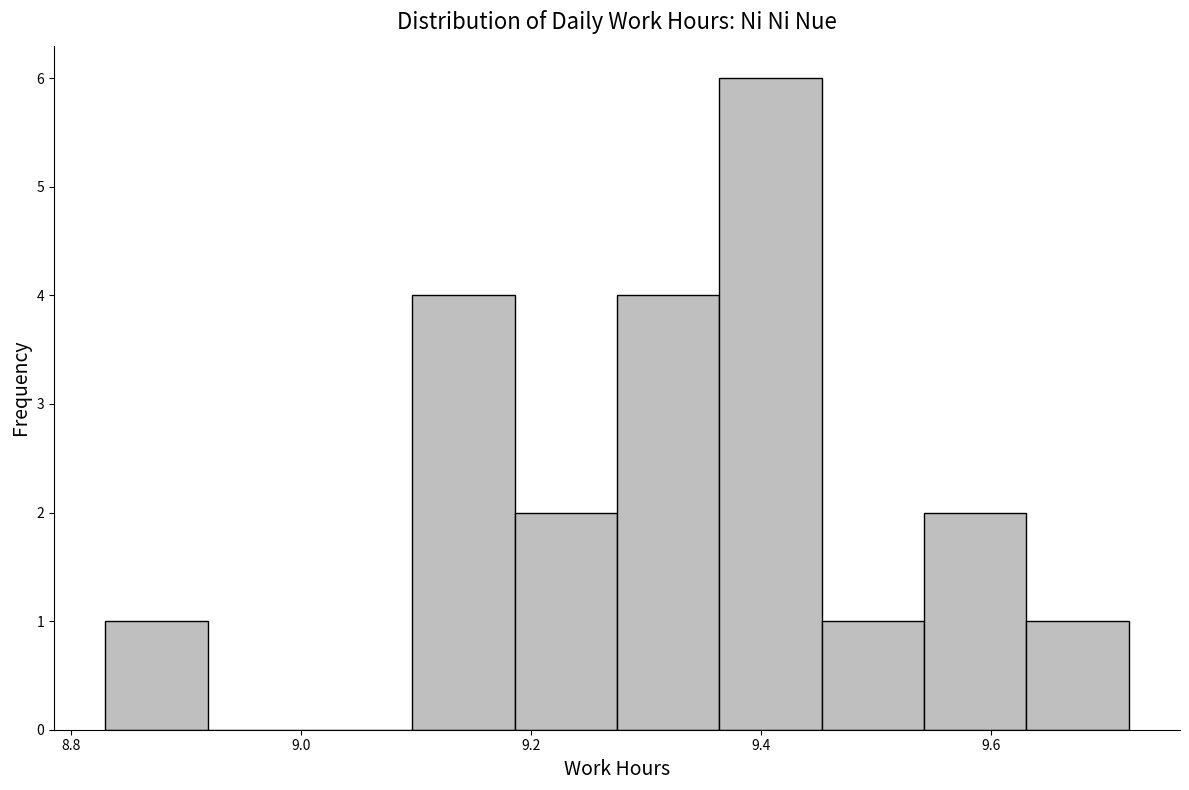

Reading left to right, transcribe this chart: for each bar, give the range it covers on the x-axis and its height. Neither the bar edges nor the heights are printed on the chart, so give them approximately, as read against the axes.

8.84 to 8.92: 1
8.92 to 9.00: 0
9.00 to 9.10: 0
9.10 to 9.18: 4
9.18 to 9.28: 2
9.28 to 9.36: 4
9.36 to 9.46: 6
9.46 to 9.54: 1
9.54 to 9.64: 2
9.64 to 9.72: 1